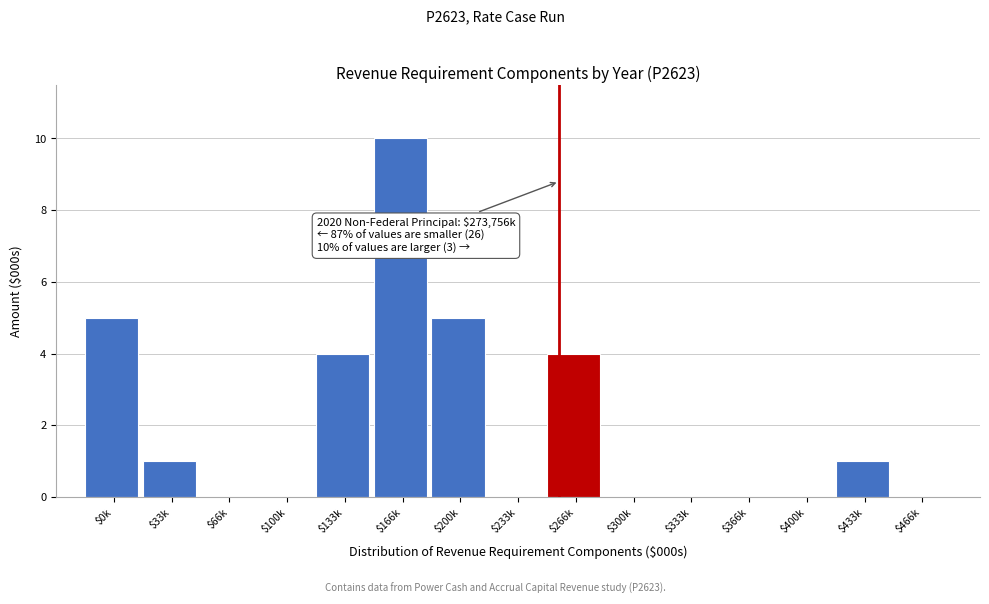

True or false: the data shows 0 at $66k.

True